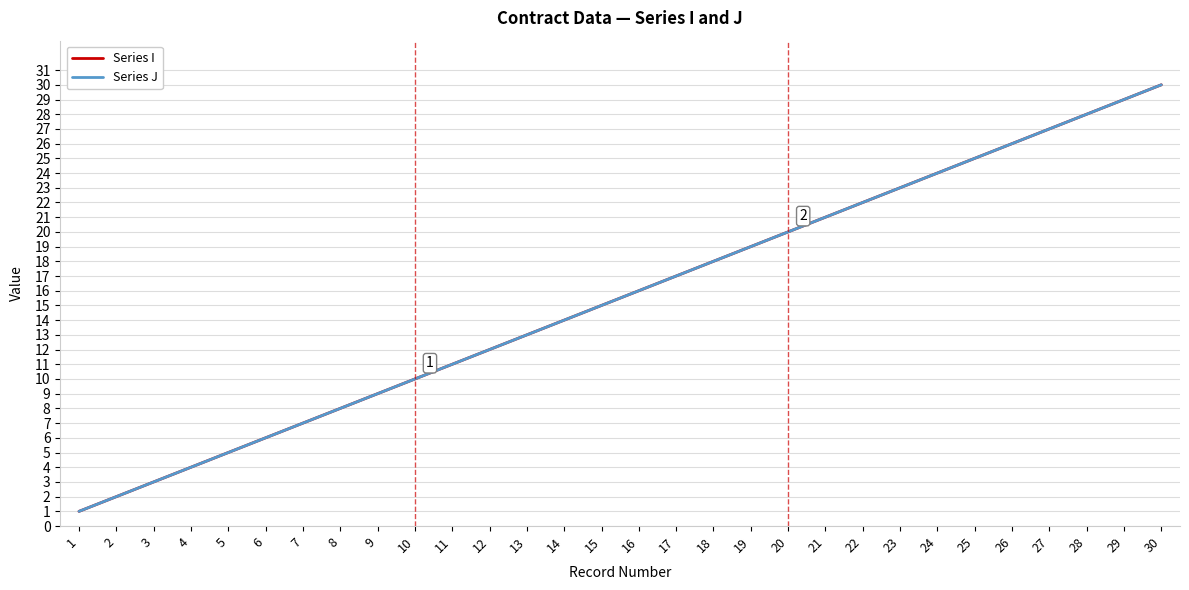

What is the total value across all series at 7?

14